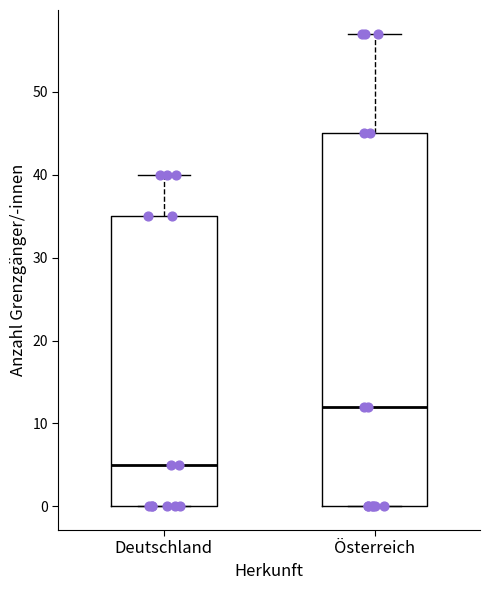

Which box has the lowest median line?

Deutschland